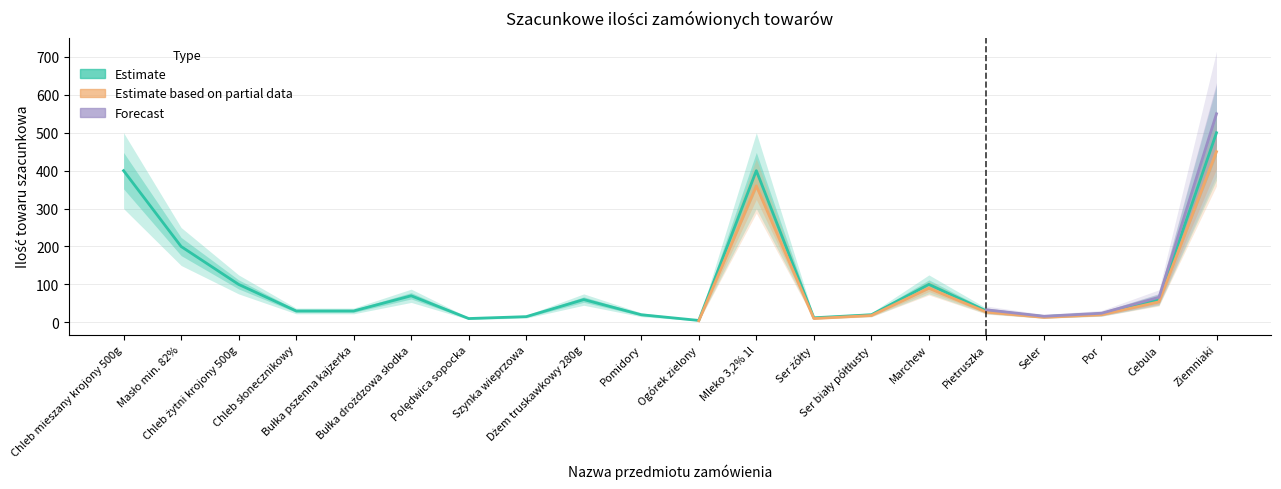

Rank the series by their maximum value, from highest to lowest.

Forecast, Estimate, Estimate based on partial data